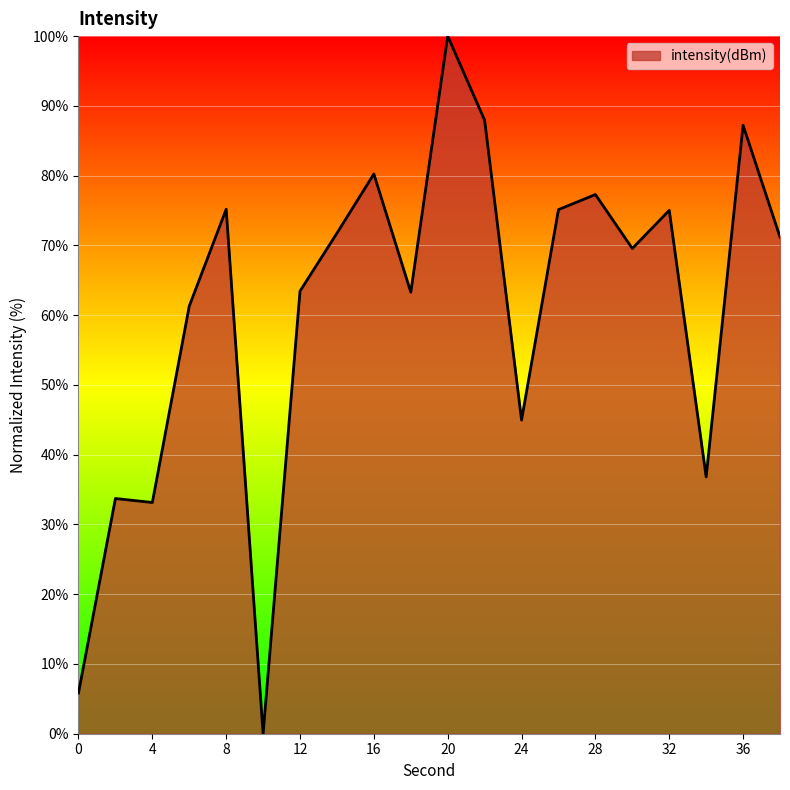

What is the difference between the maximum and minimum values?

100.0